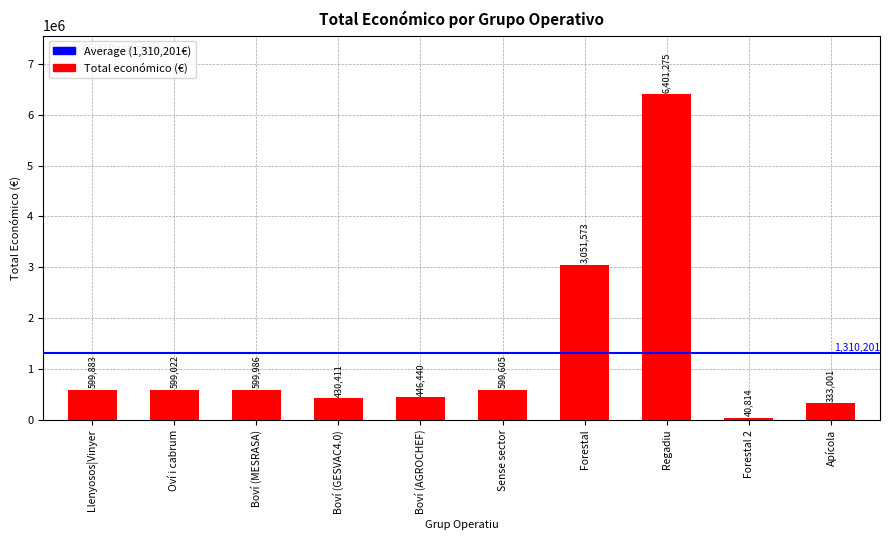

What is the sum of the values at Forestal 2 and Boví (AGROCHEF)?

487254